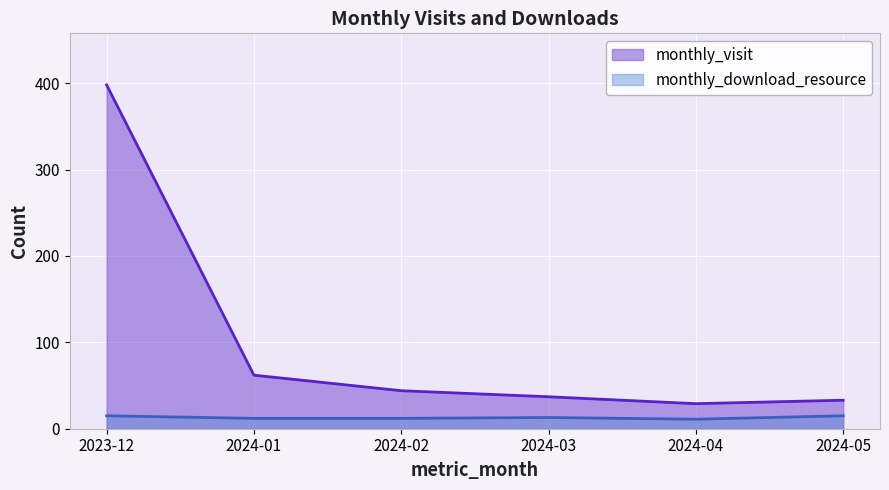

List the labels in order of monthly_visit value, largest first.

2023-12, 2024-01, 2024-02, 2024-03, 2024-05, 2024-04